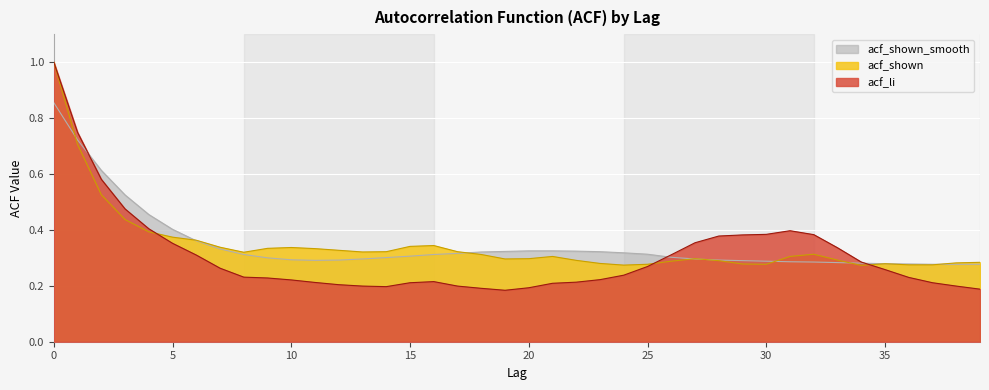

What is the total value across all series at 18?

0.8